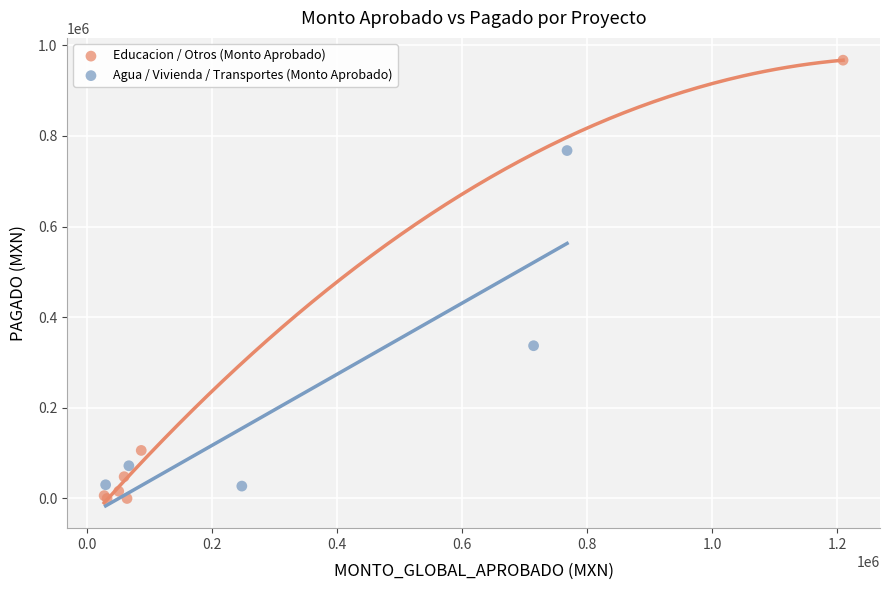

Which series has the largest Y range (max minus min)?

Educacion / Otros (Monto Aprobado)